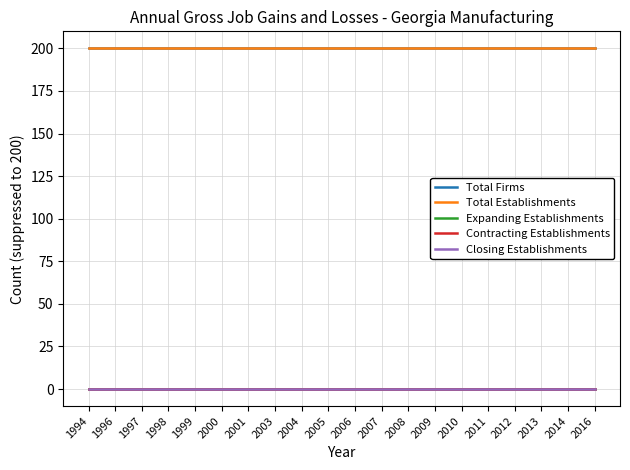

The value of Total Establishments at 2012 is 61. True or false?

False